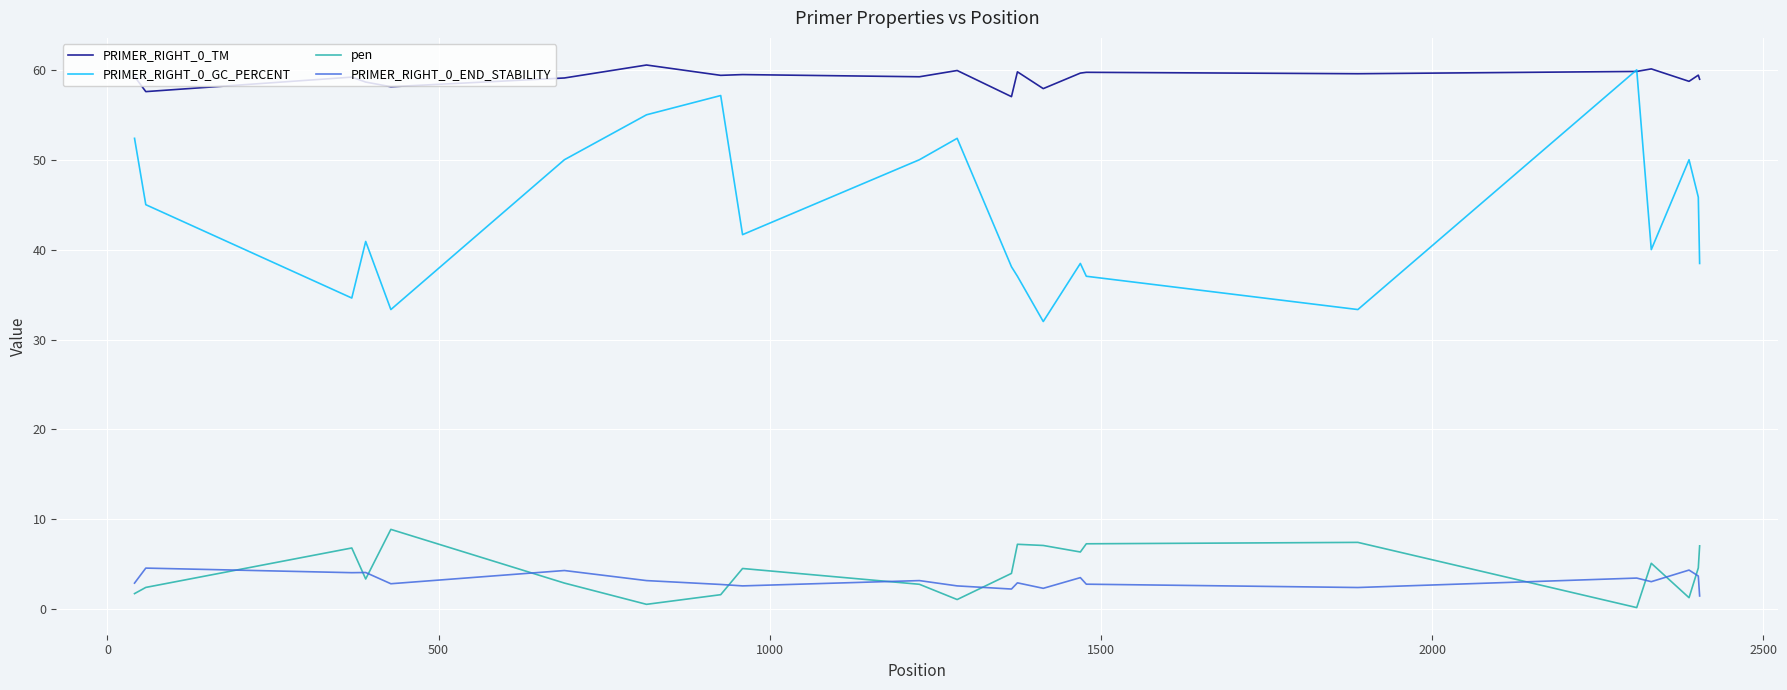

Which series has the largest total across all categories?

PRIMER_RIGHT_0_TM